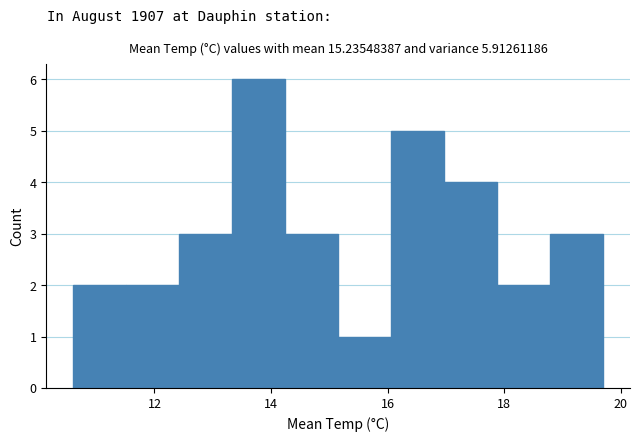

Over which range of the x-axis is the bar tallest?

13.4 to 14.2